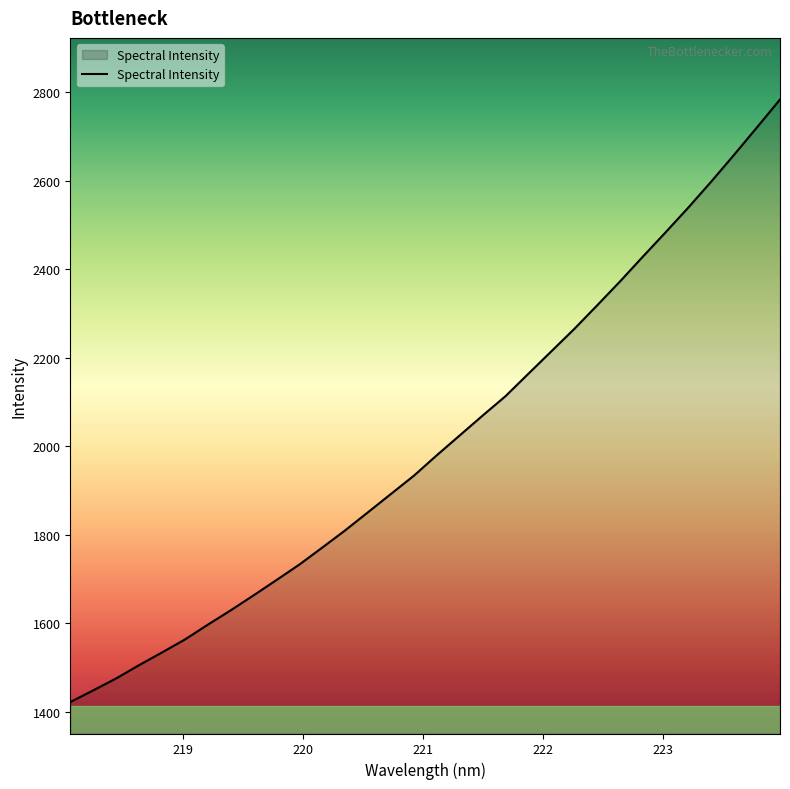

What is the difference between the maximum and minimum values?

1361.6